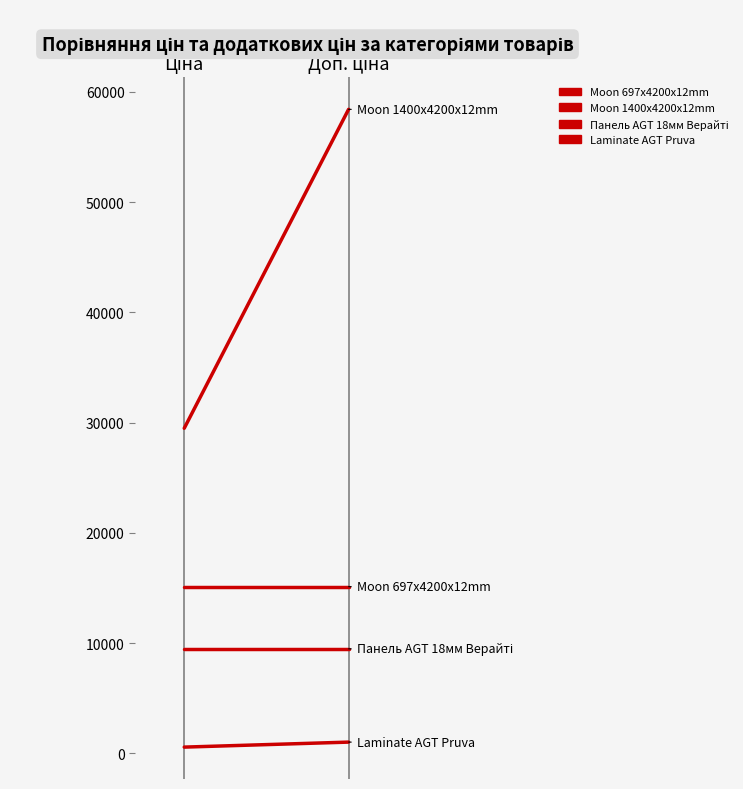

How many values in the Laminate AGT Pruva series are below 1017?

1